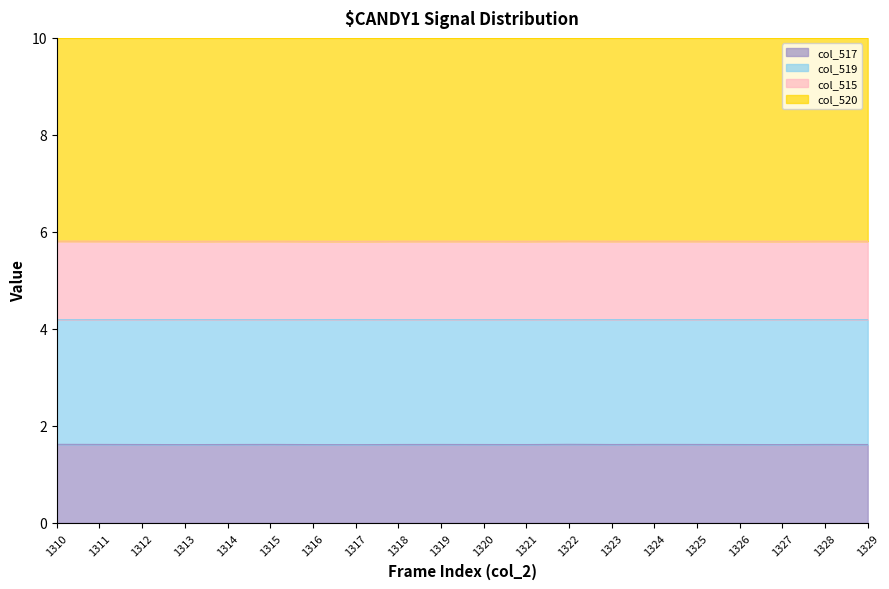

Does the chart have visible grid lines?

No